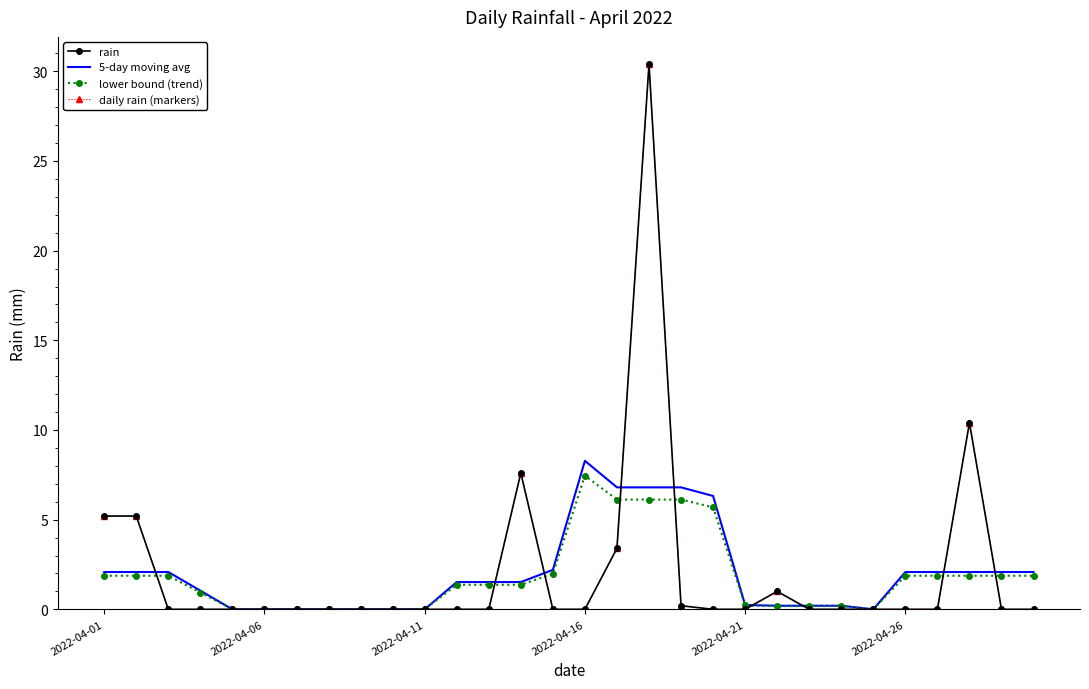

Which series has the largest total across all categories?

rain